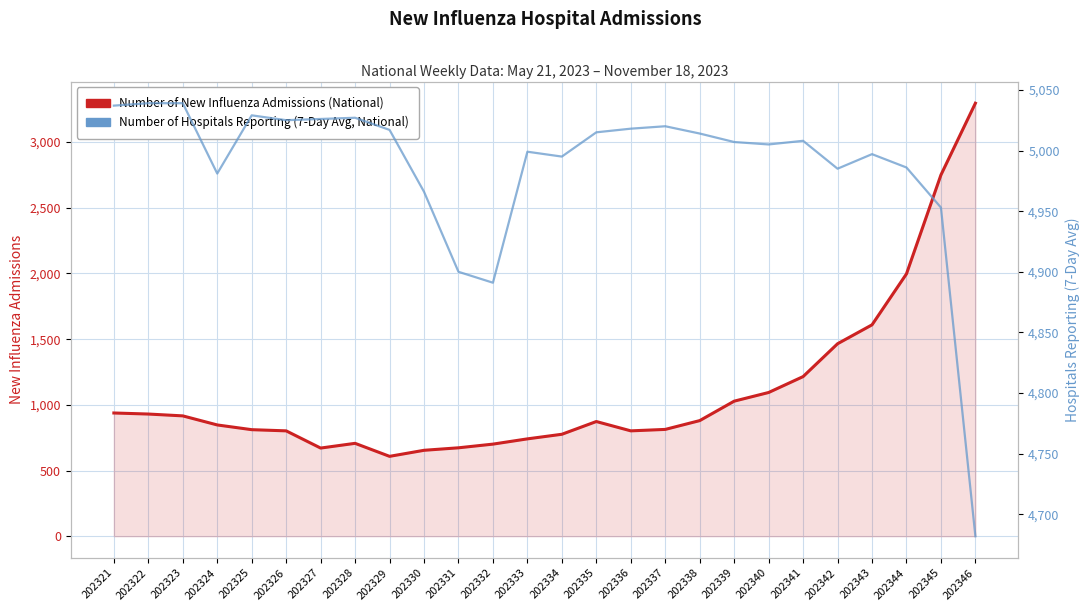

In Number of Hospitals Reporting (7 Day Avg), how many points are lower than both neighbors (excluding endpoints)?

6